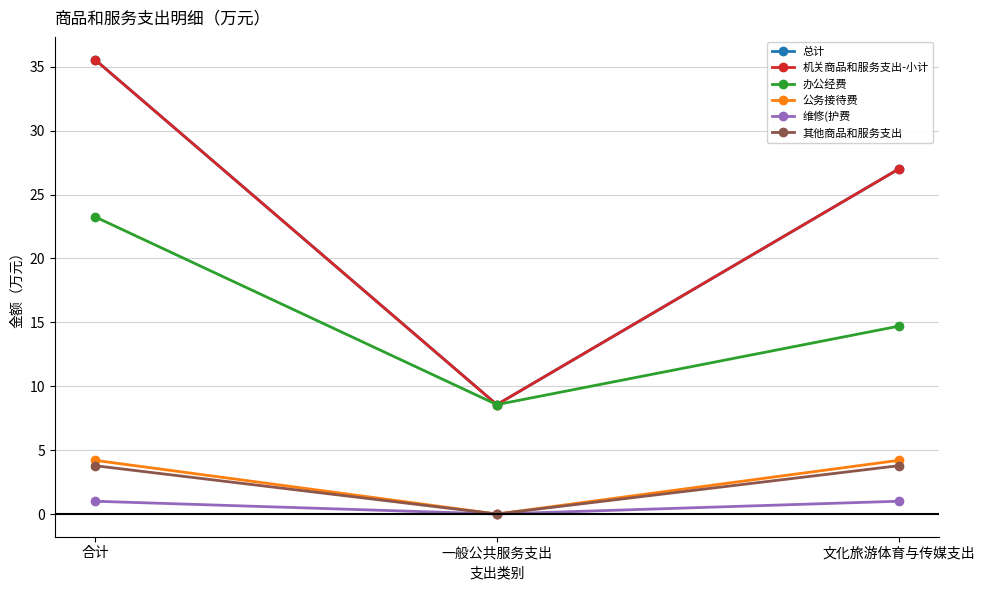

What is the label of the 3rd point from the right?

合计